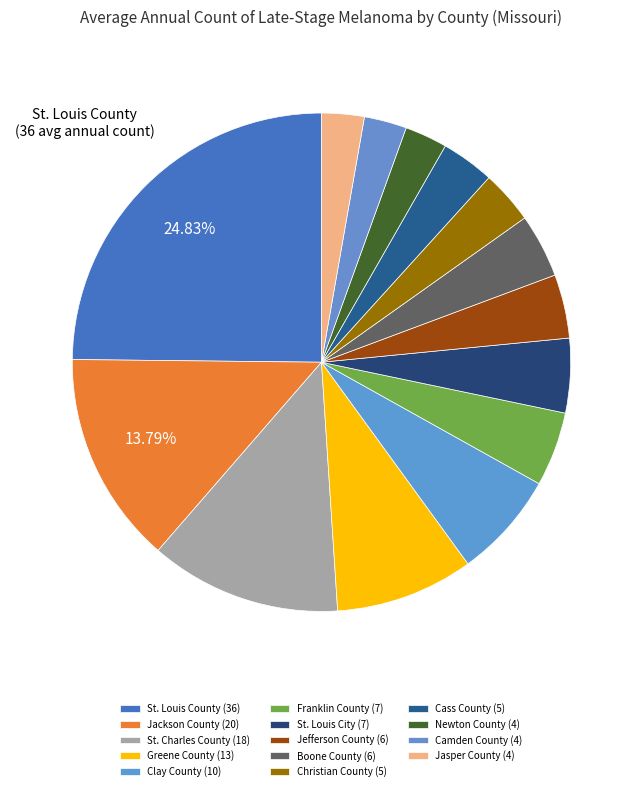

Rank the categories by value from highest to lowest.

St. Louis County, Jackson County, St. Charles County, Greene County, Clay County, Franklin County, St. Louis City, Jefferson County, Boone County, Christian County, Cass County, Newton County, Camden County, Jasper County